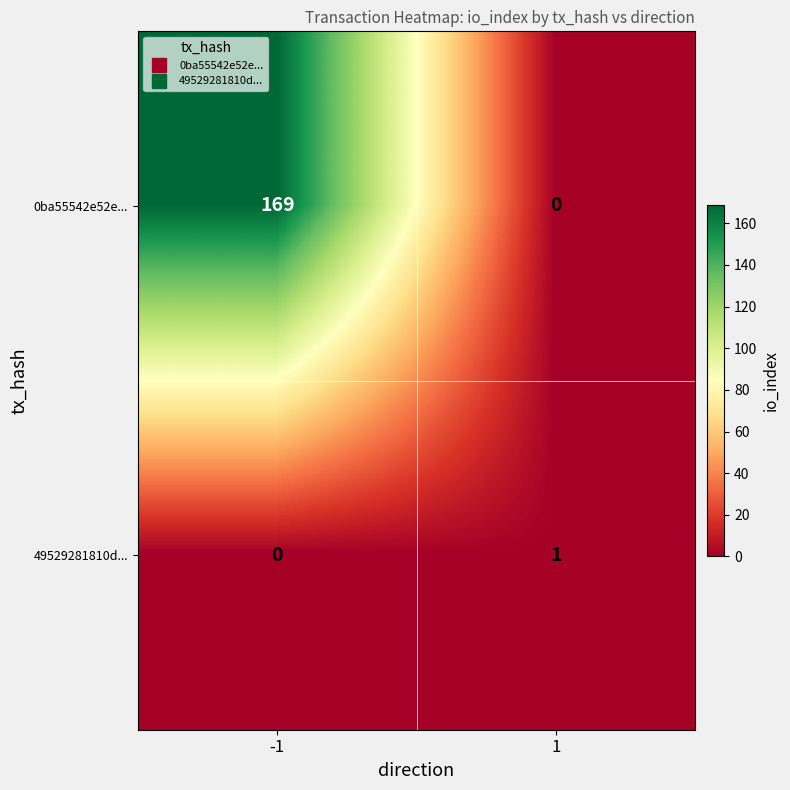

Reading left to right, extract all data points from this chart.

0ba55542e52e...: 169	0
49529281810d...: 0	1